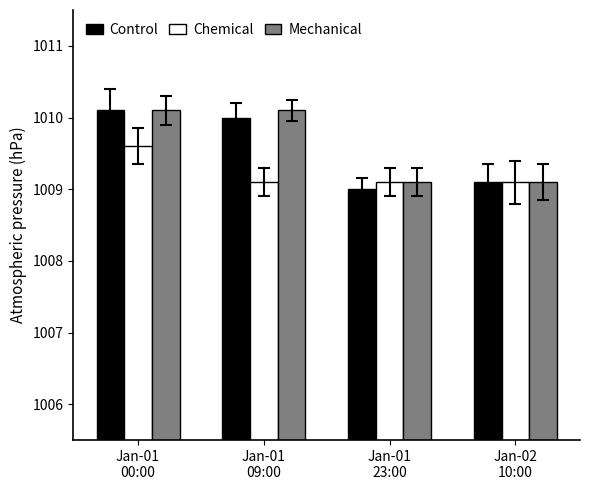

Which category has the lowest value across all series?

Jan-01
23:00